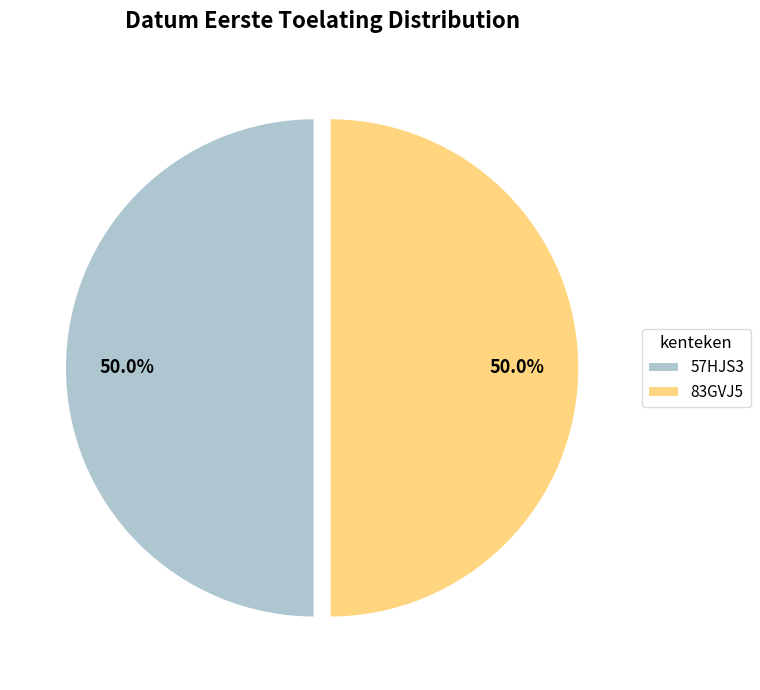

How many segments does this pie chart have?

2